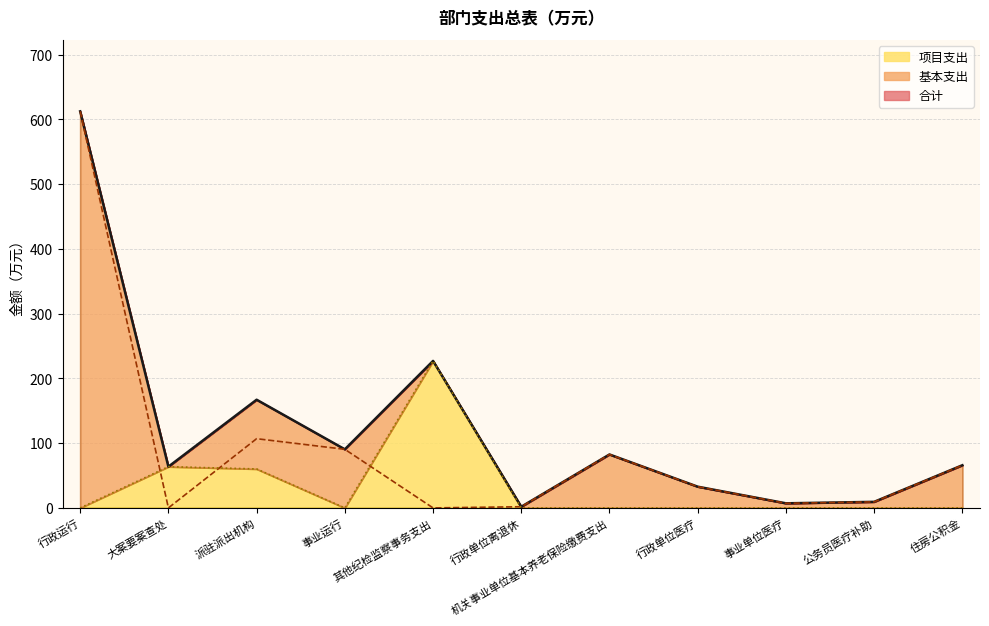

Which category has the highest value in the 合计 series?

行政运行